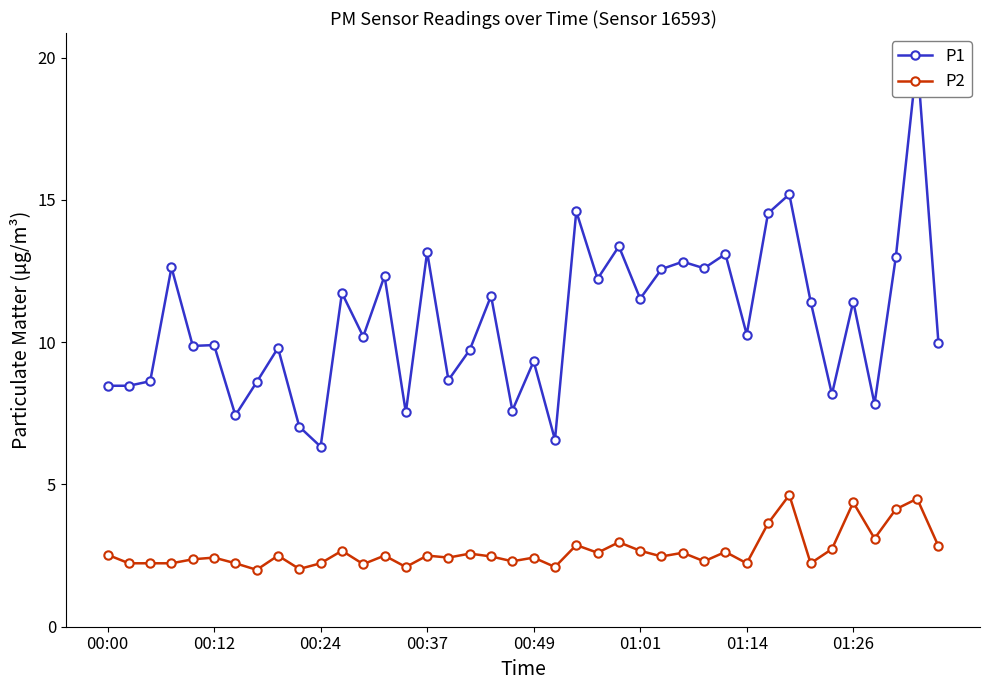

At how many categories does at least one series exceed 7?

38